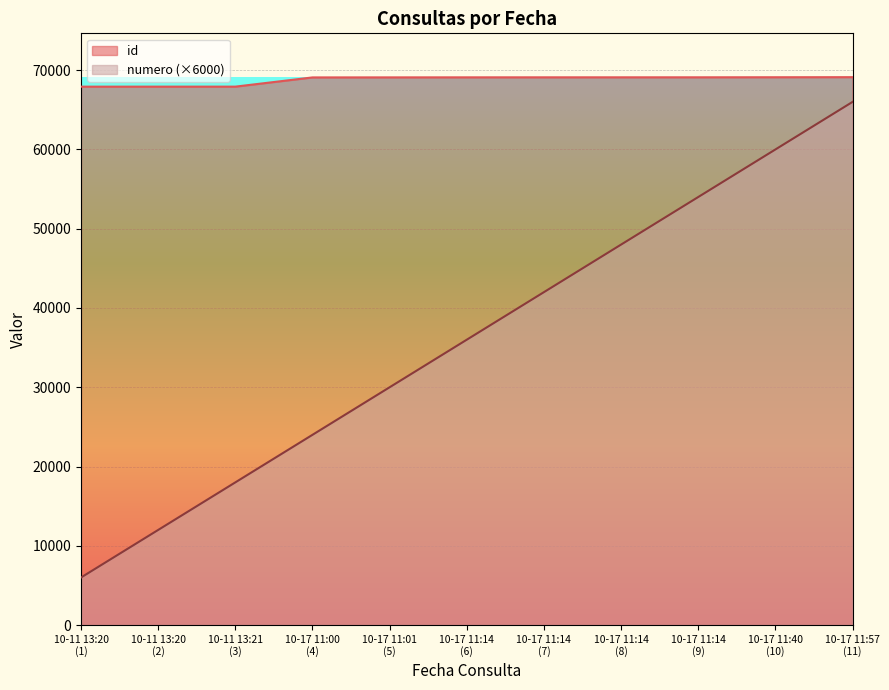

Reading left to right, list all the values displayed in this chart.

id: 67922	67924	67925	69088	69093	69098	69100	69101	69102	69110	69120
numero: 6000	12000	18000	24000	30000	36000	42000	48000	54000	60000	66000